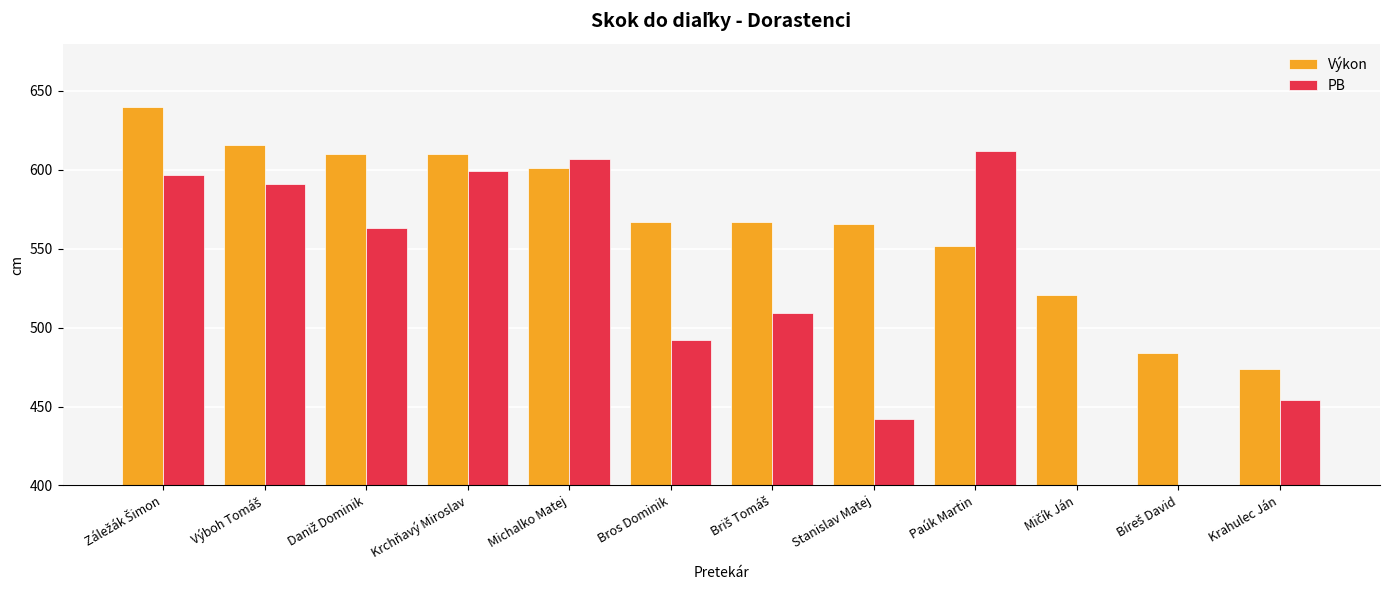

What value does the Výkon series have at Krahulec Ján?

474